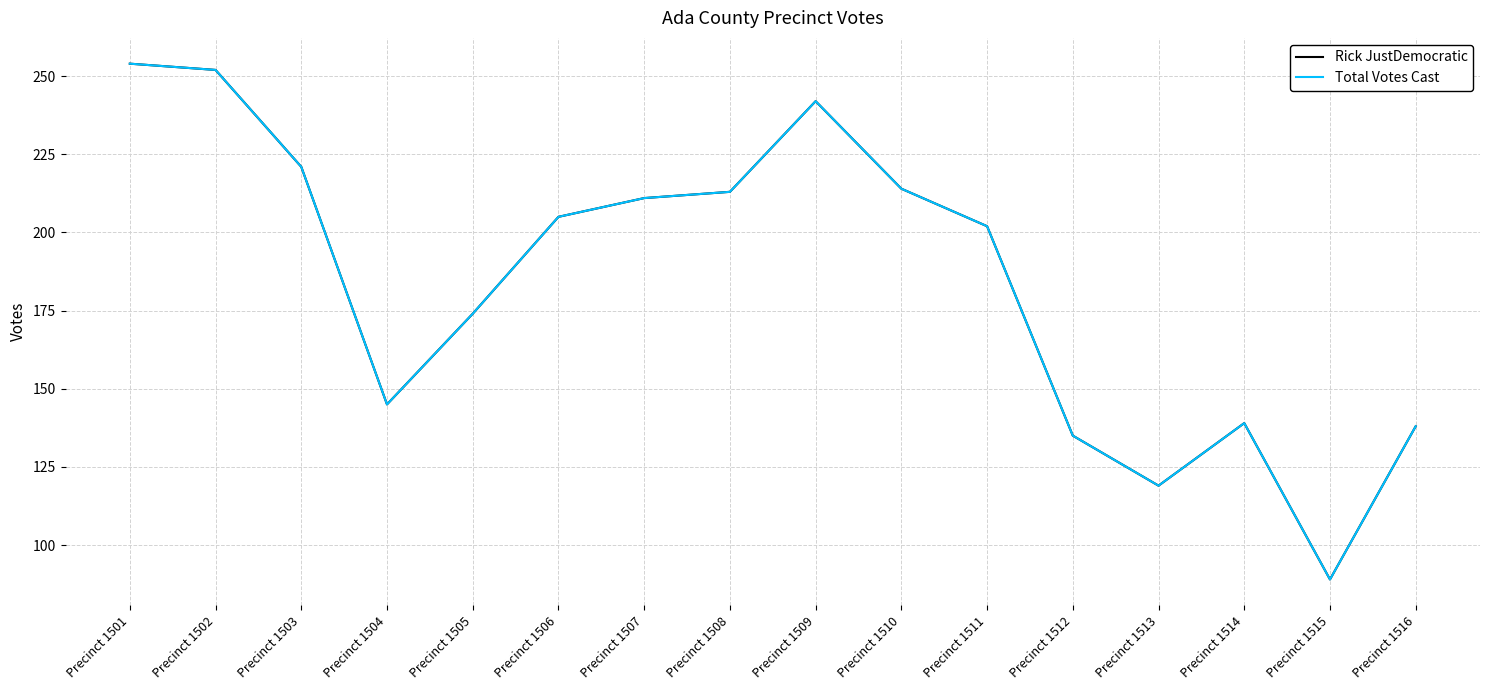

Reading right to left, transcribe all the data shown in this chart.

Rick JustDemocratic: 138	89	139	119	135	202	214	242	213	211	205	174	145	221	252	254
Total Votes Cast: 138	89	139	119	135	202	214	242	213	211	205	174	145	221	252	254